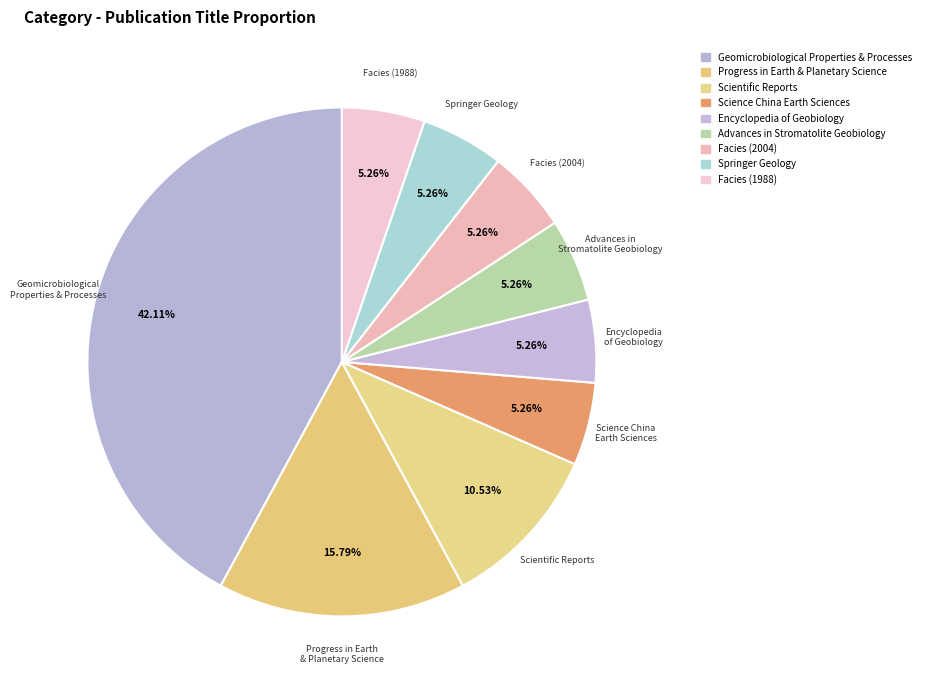

Combined, do Geomicrobiological Properties & Processes and Encyclopedia of Geobiology account for over 50%?

No